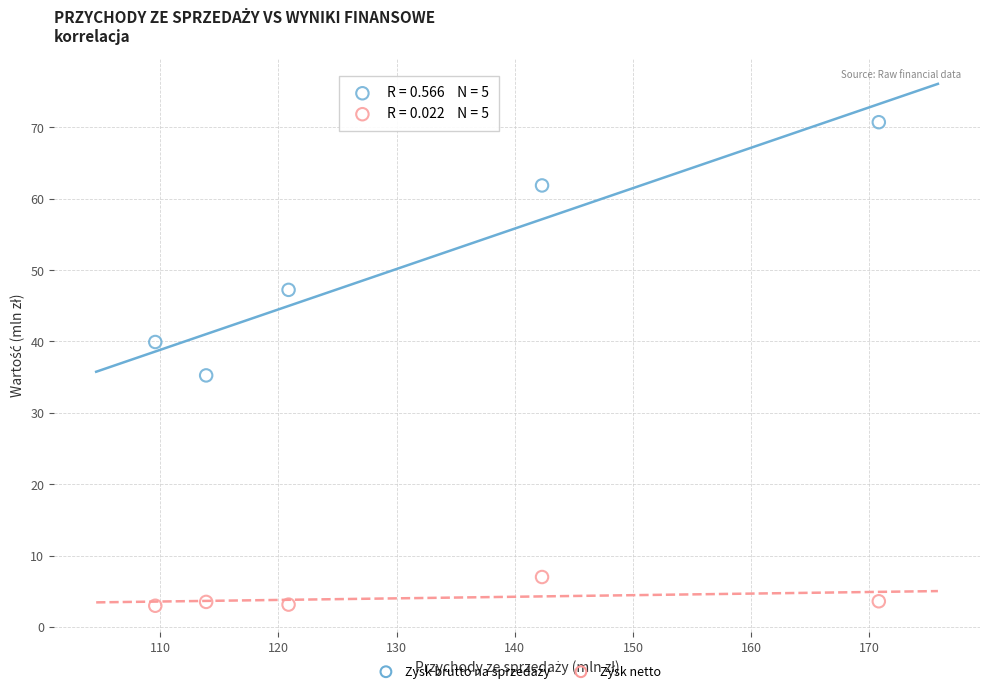

Across all data points, what is the range of Y values (max minus min)?

67.7